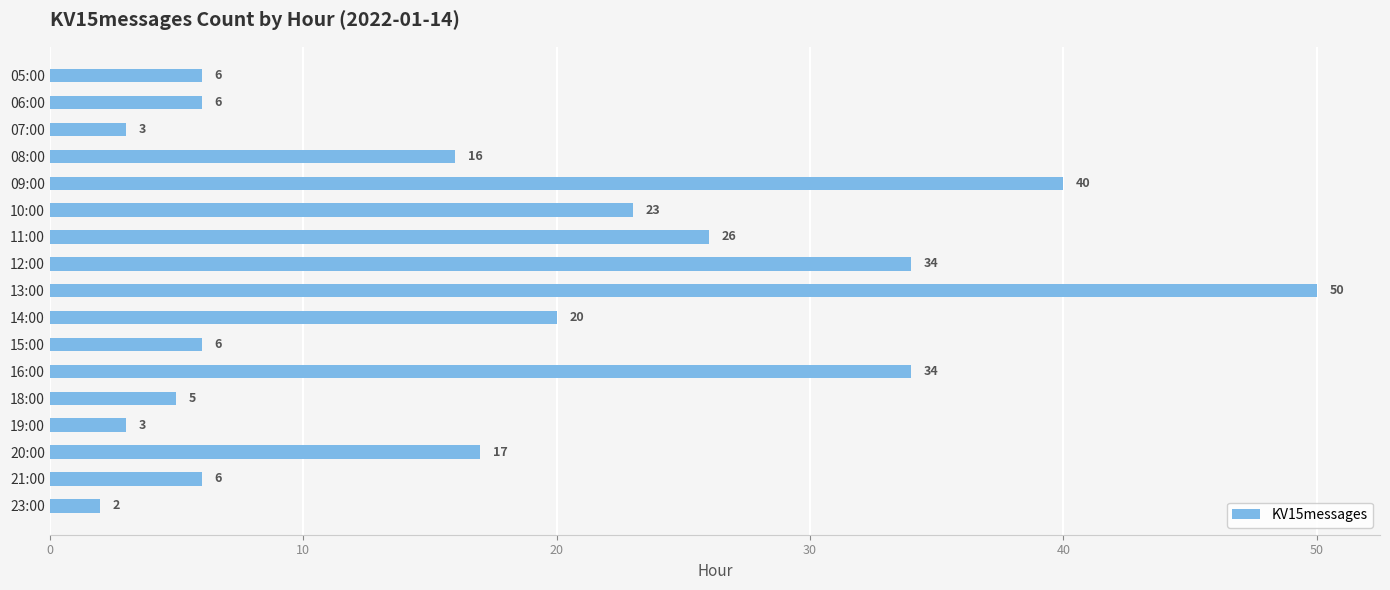

The value at 16:00 is 23. True or false?

False